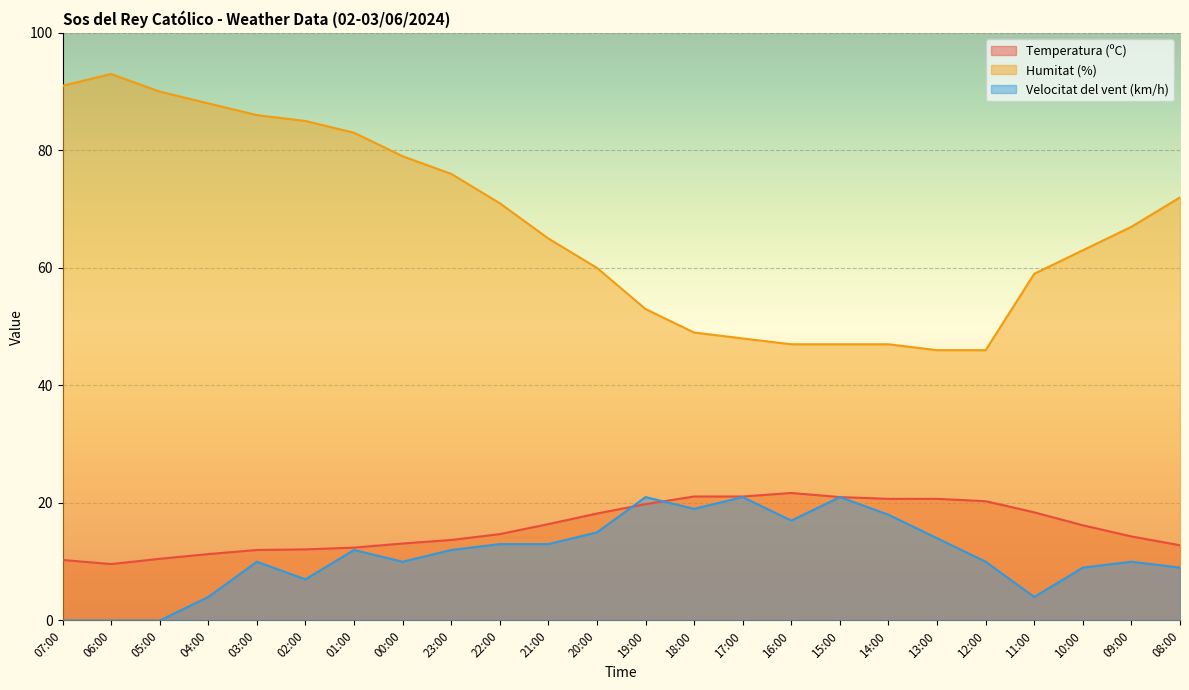

Is the value of Humitat (%) at 10:00 greater than the value of Velocitat del vent (km/h) at 07:00?

Yes